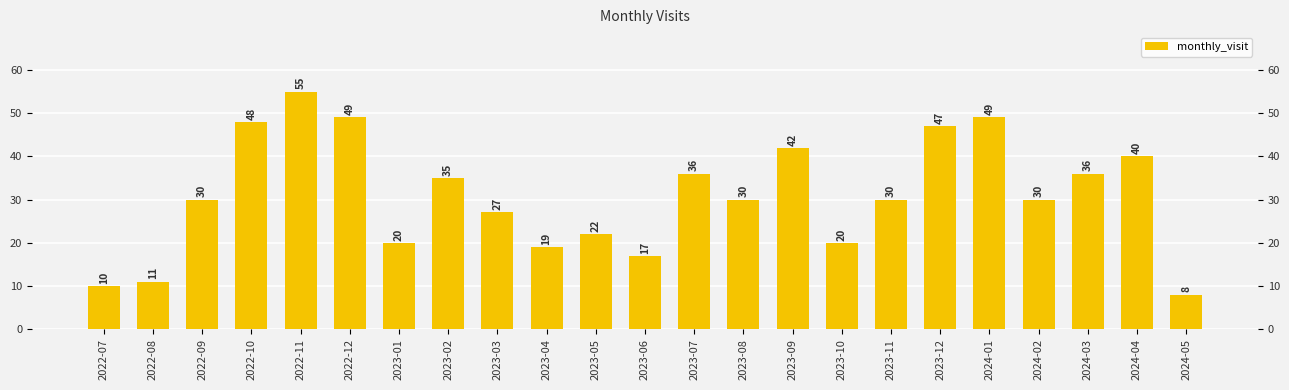

What is the average value?

31